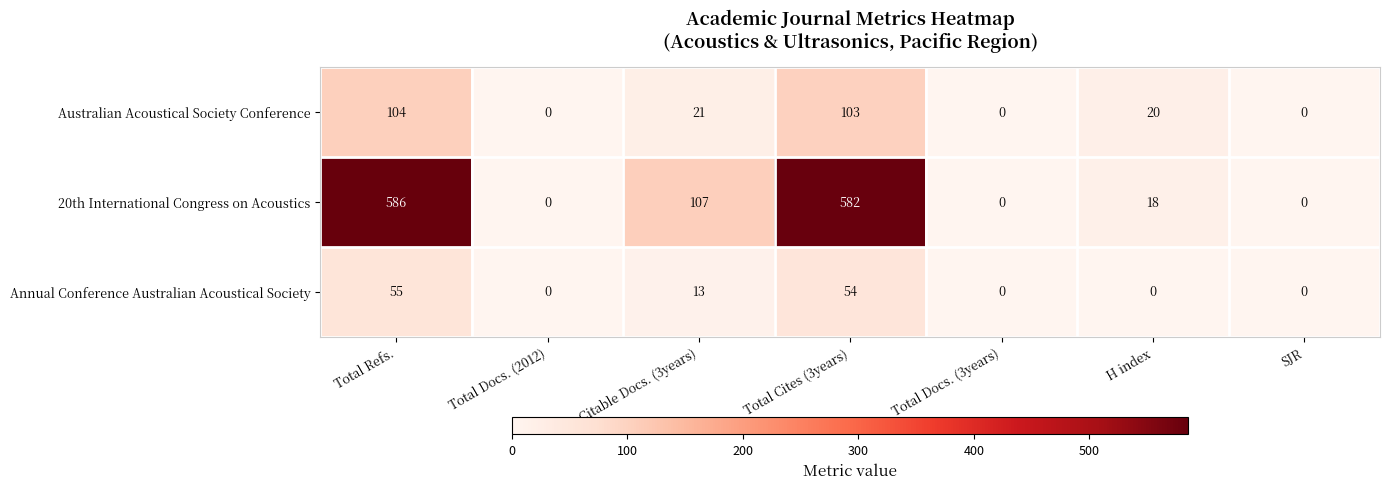

List the series in order of their peak value, lowest first.

Annual Conference Australian Acoustical Society, Australian Acoustical Society Conference, 20th International Congress on Acoustics